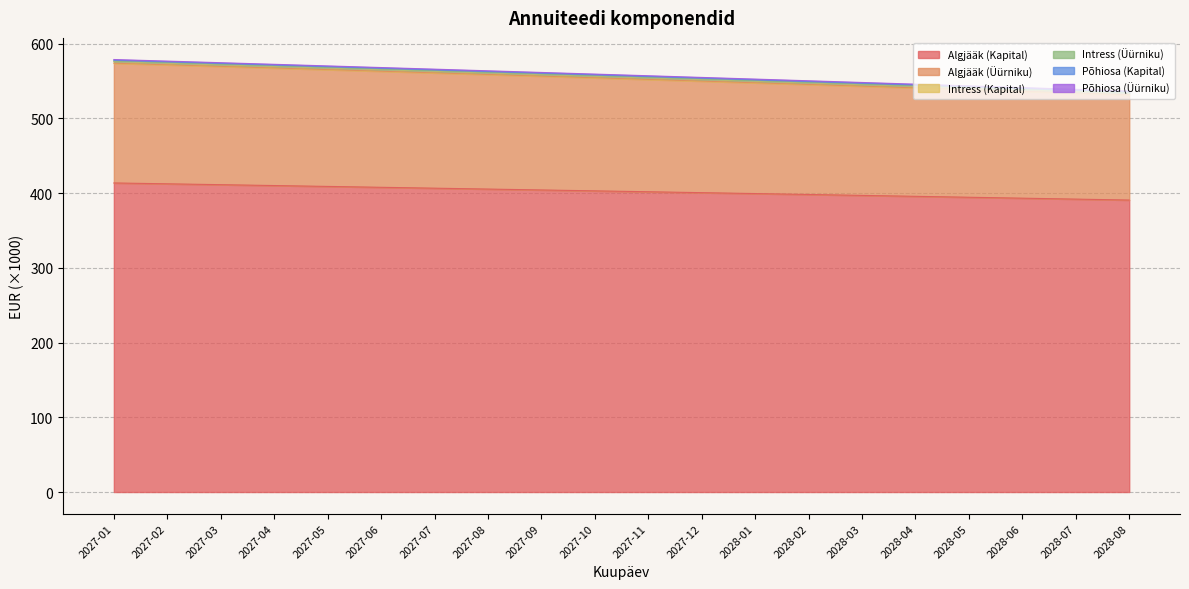

What is the label of the 10th point from the right?

2027-11